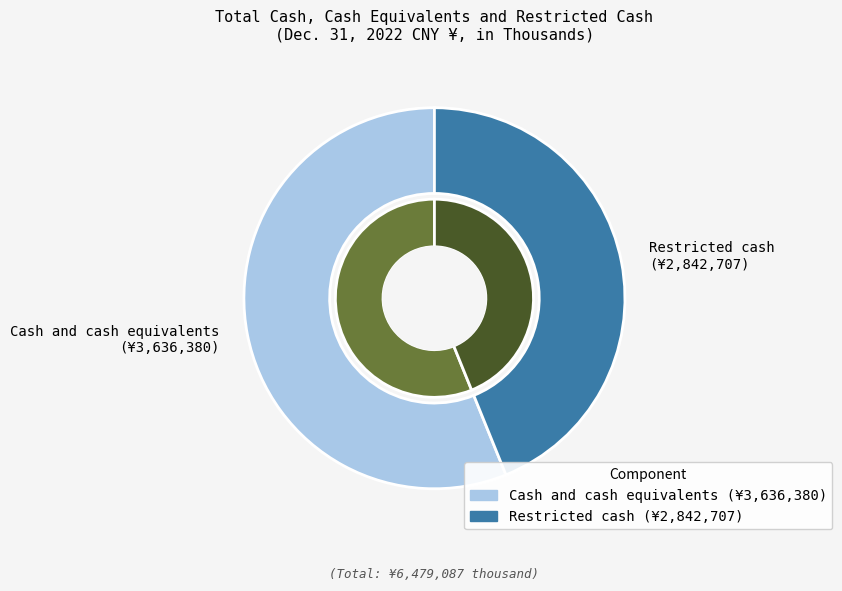

True or false: Restricted cash accounts for 30% of the total.

False